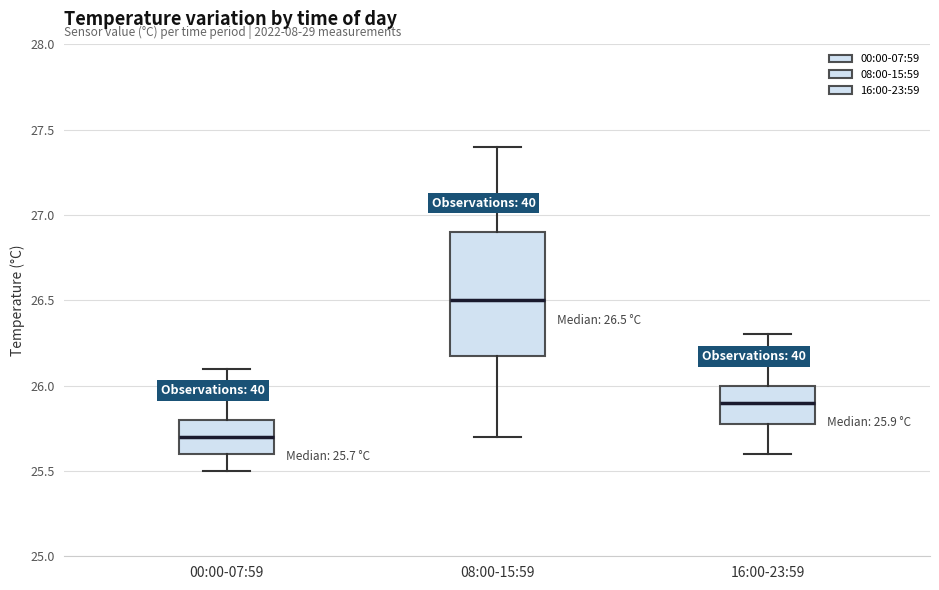

Comparing the boxes themselves (not the whiskers), which one is the tallest?

08:00-15:59